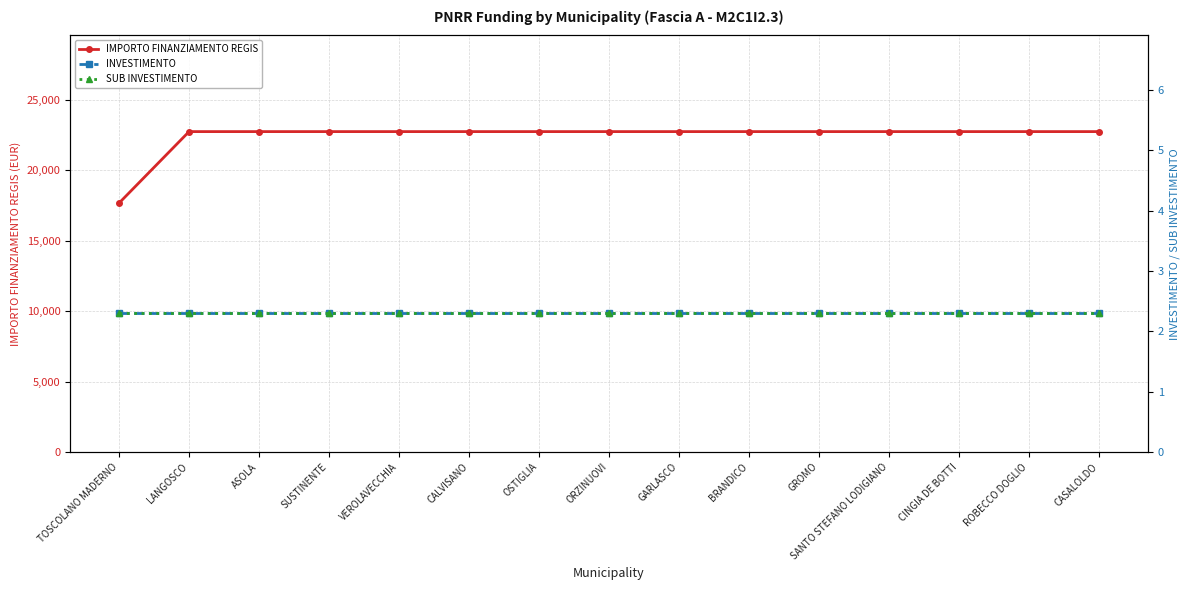

What is the average value of the INVESTIMENTO series?

2.3